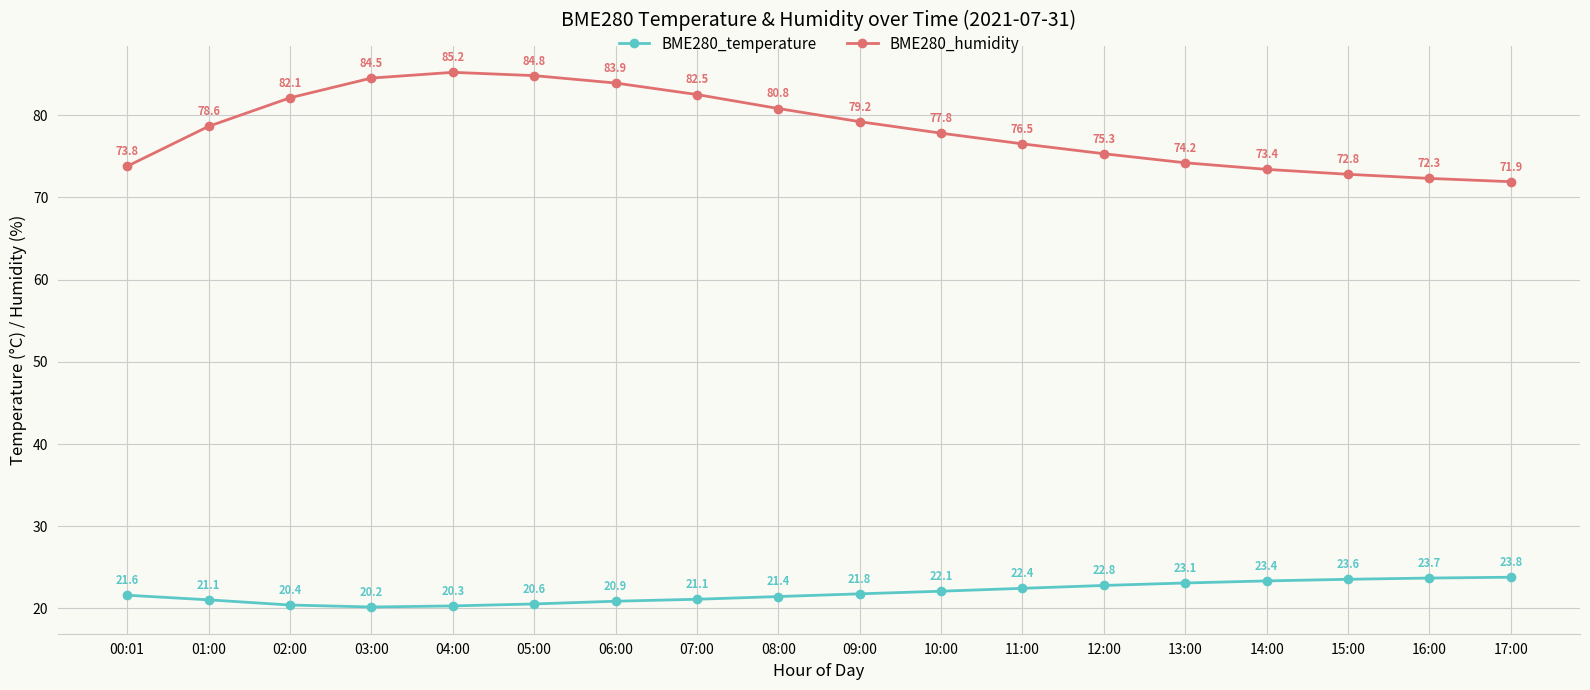

In BME280_humidity, how many points are higher than both neighbors (excluding endpoints)?

1